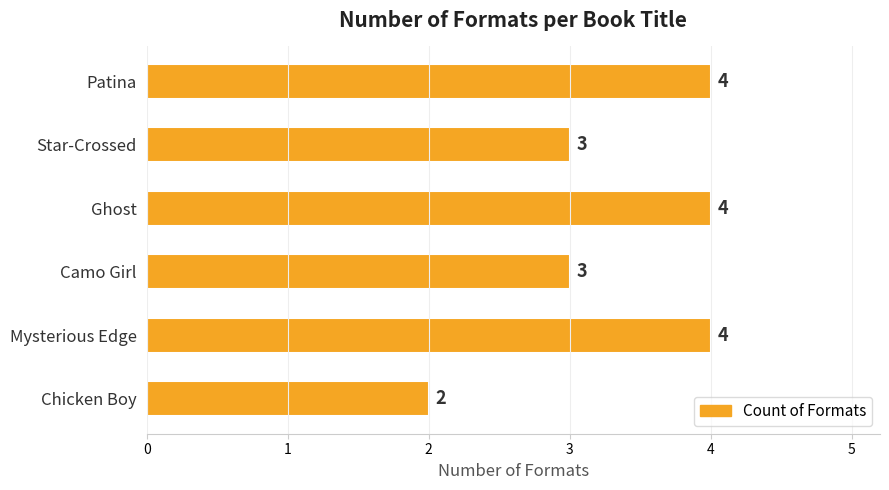

What is the difference between the maximum and second lowest values?

1